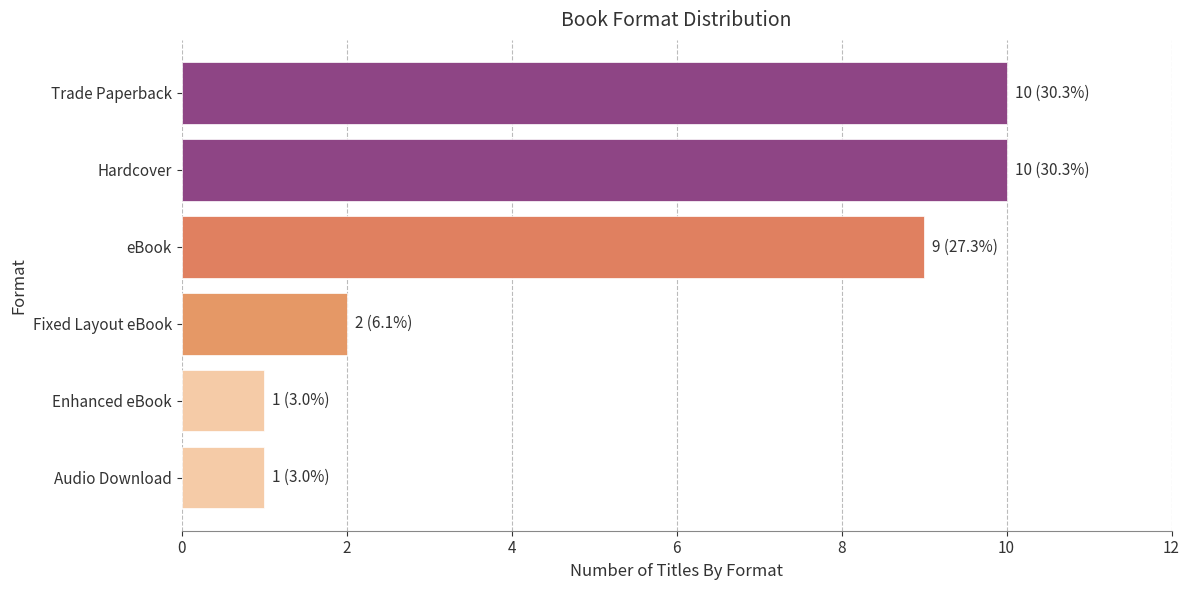

What is the change in value from Audio Download to eBook?

+8